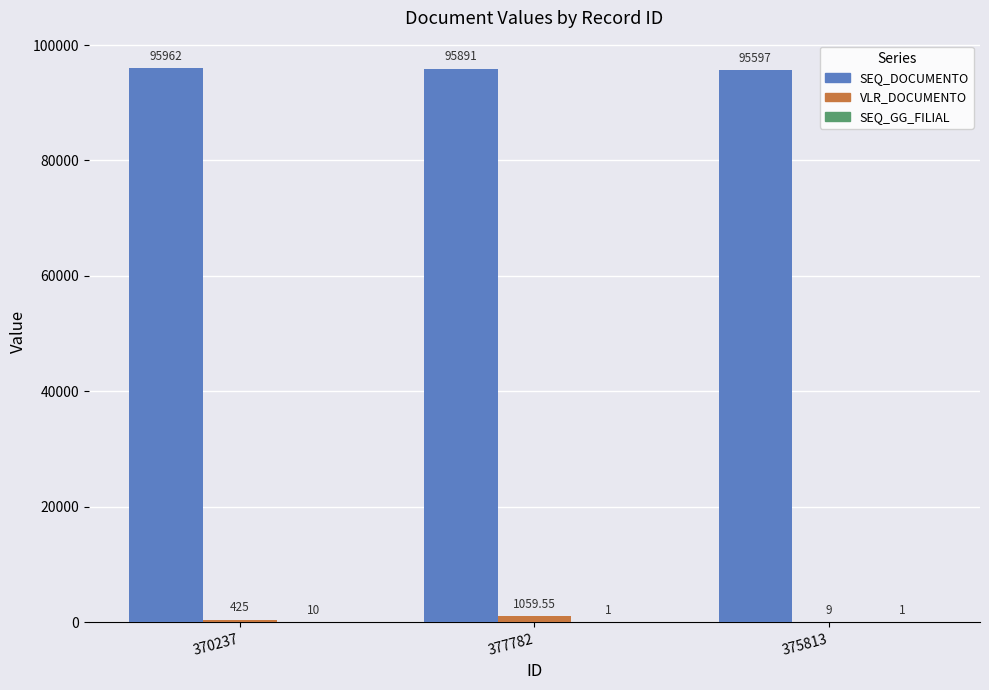

What is the total value across all series at 370237?

96397.0